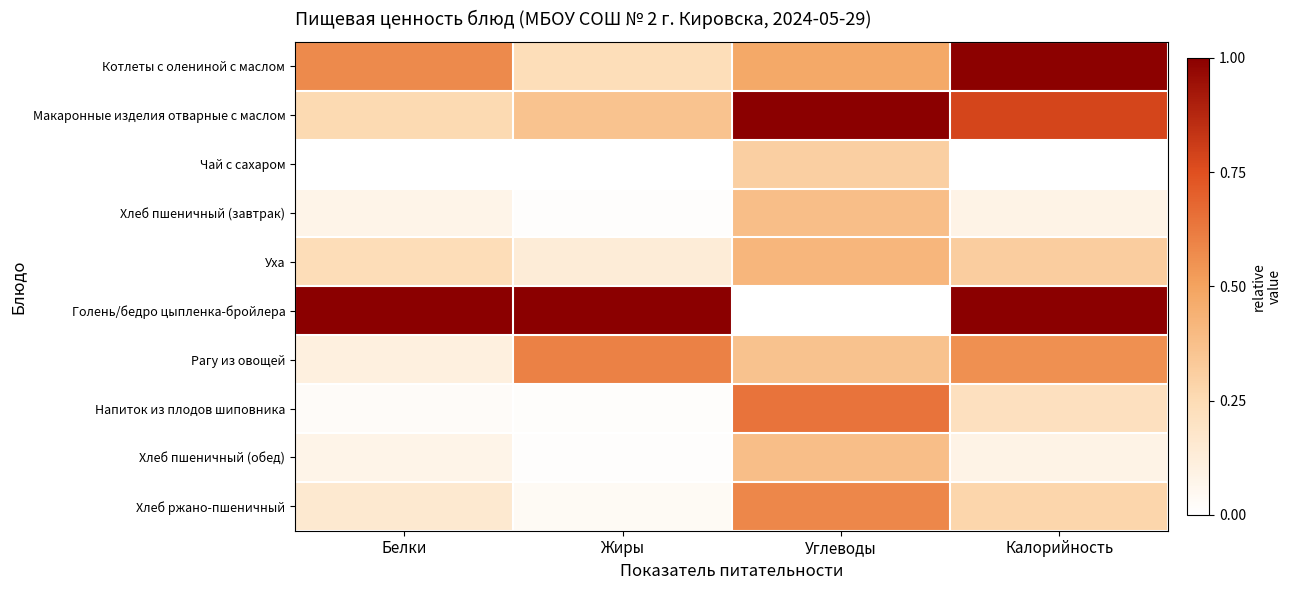

At Калорийность, list the series in order from largest to smallest.

Голень/бедро цыпленка-бройлера, Котлеты с олениной с маслом, Макаронные изделия отварные с маслом, Рагу из овощей, Уха, Хлеб ржано-пшеничный, Напиток из плодов шиповника, Хлеб пшеничный (завтрак), Хлеб пшеничный (обед), Чай с сахаром